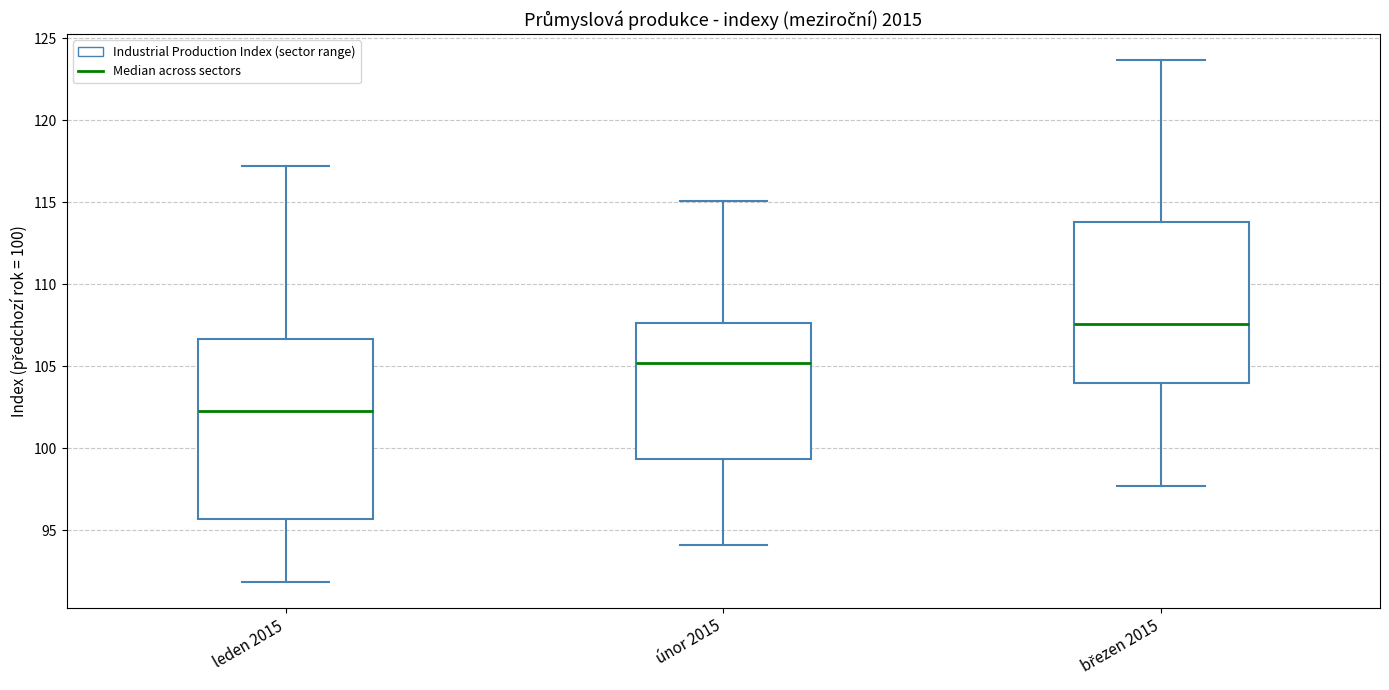

Reading left to right, read every box against the y-axis: the position of its median line, the range the box covers, and the ends of its whiskers. The values are not printed on the chart, so give them approximately, as read against the axis.

leden 2015: median 102.5, box 95.5 to 106.5, whiskers 92.0 to 117.0
únor 2015: median 105.0, box 99.5 to 107.5, whiskers 94.0 to 115.0
březen 2015: median 107.5, box 104.0 to 114.0, whiskers 97.5 to 123.5